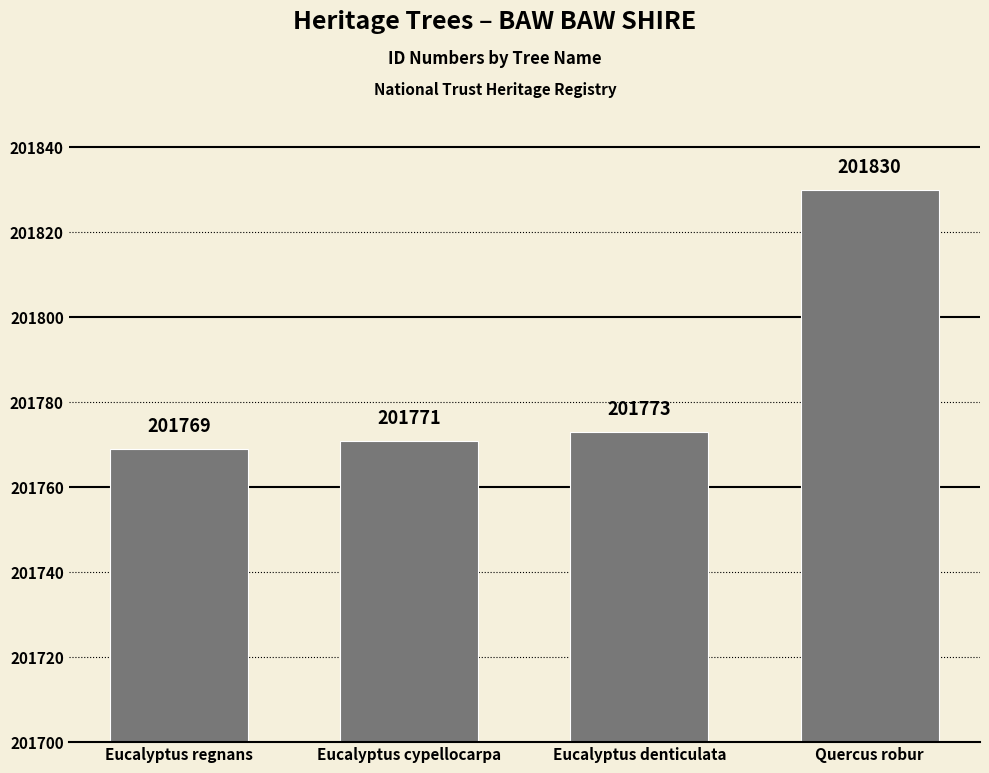

What is the label of the 2nd bar from the left?

Eucalyptus cypellocarpa